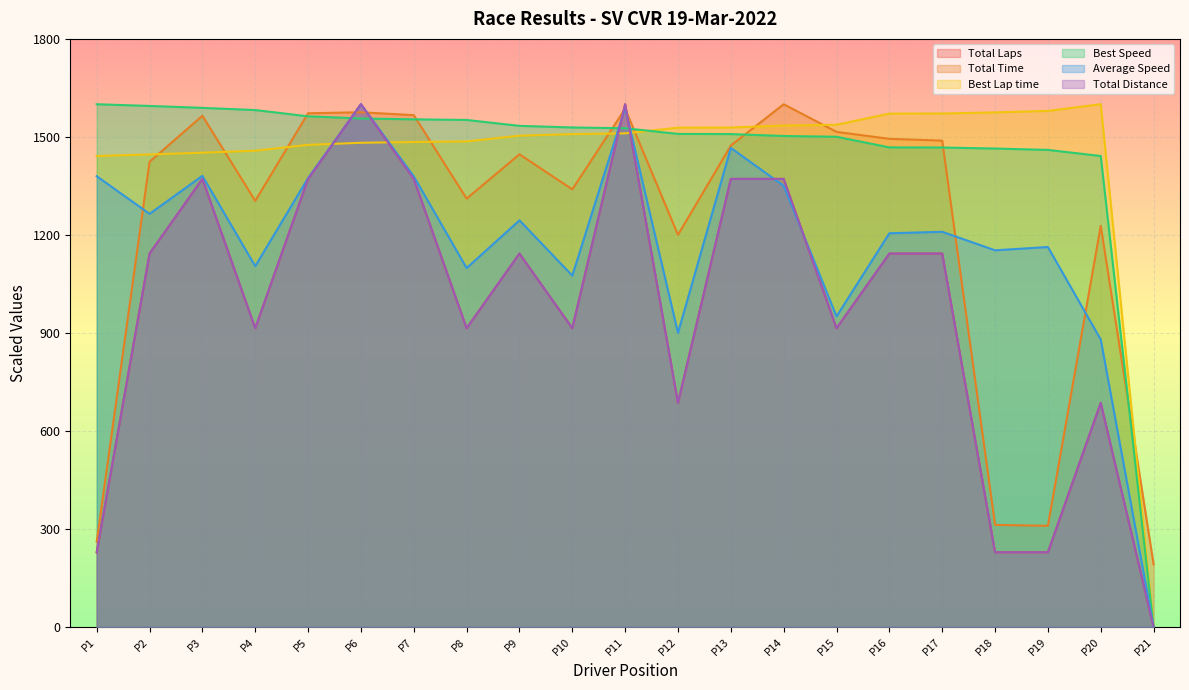

What is the maximum value for Total Distance?

1600.0